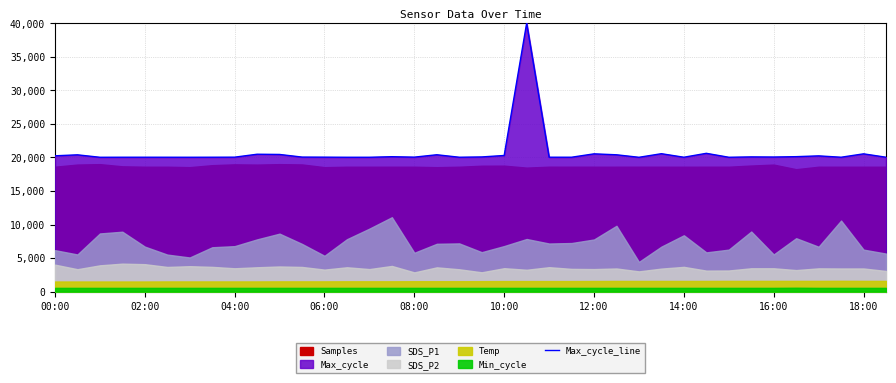

True or false: the data shows 20031 at 37.

True